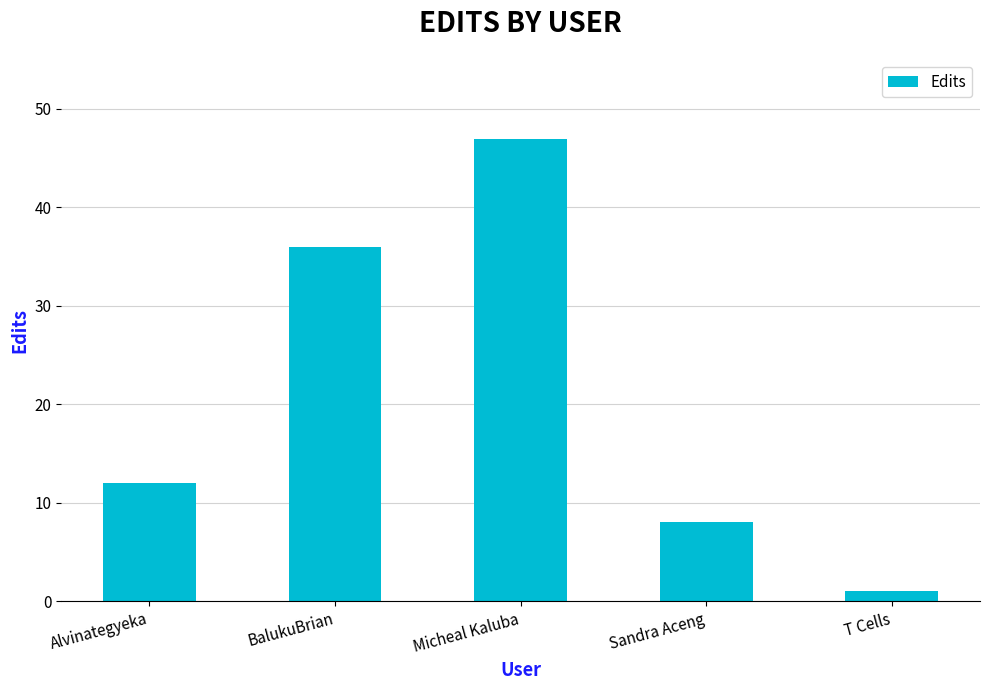

What is the sum of all values?

104